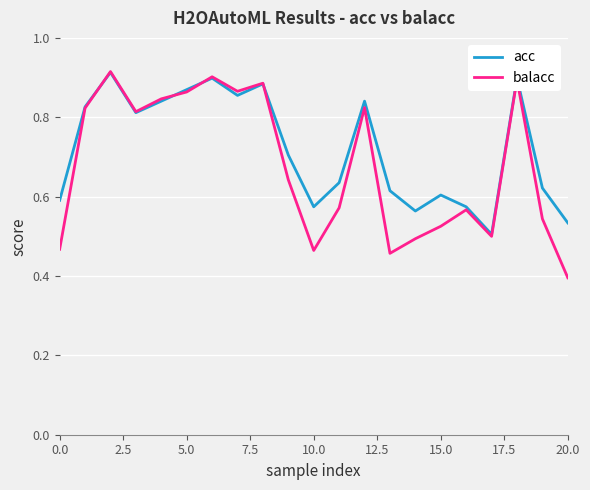

What is the minimum value shown in the chart?

0.4